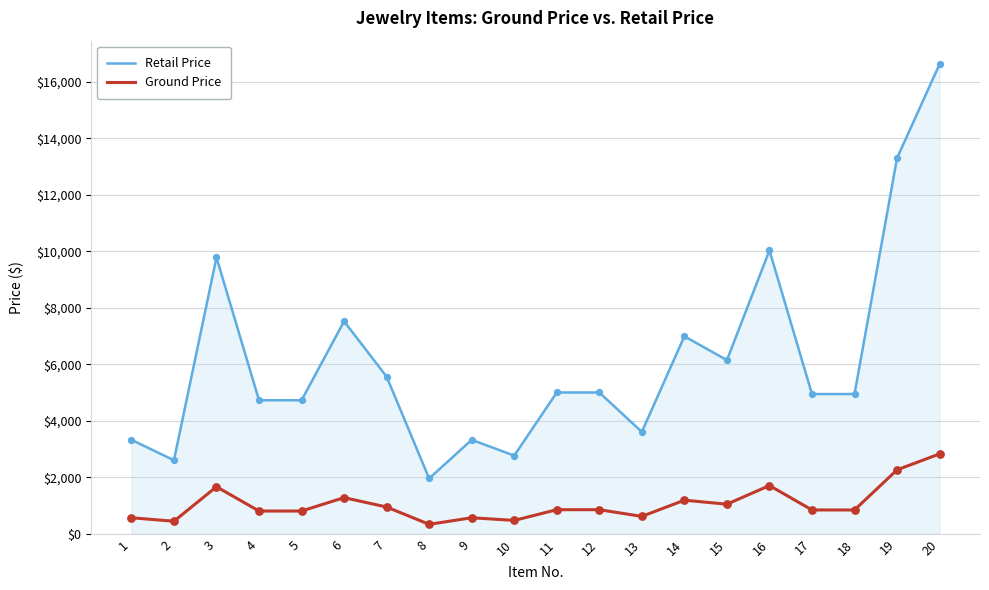

Between 13 and 16, which series saw the biggest shift?

Retail Price